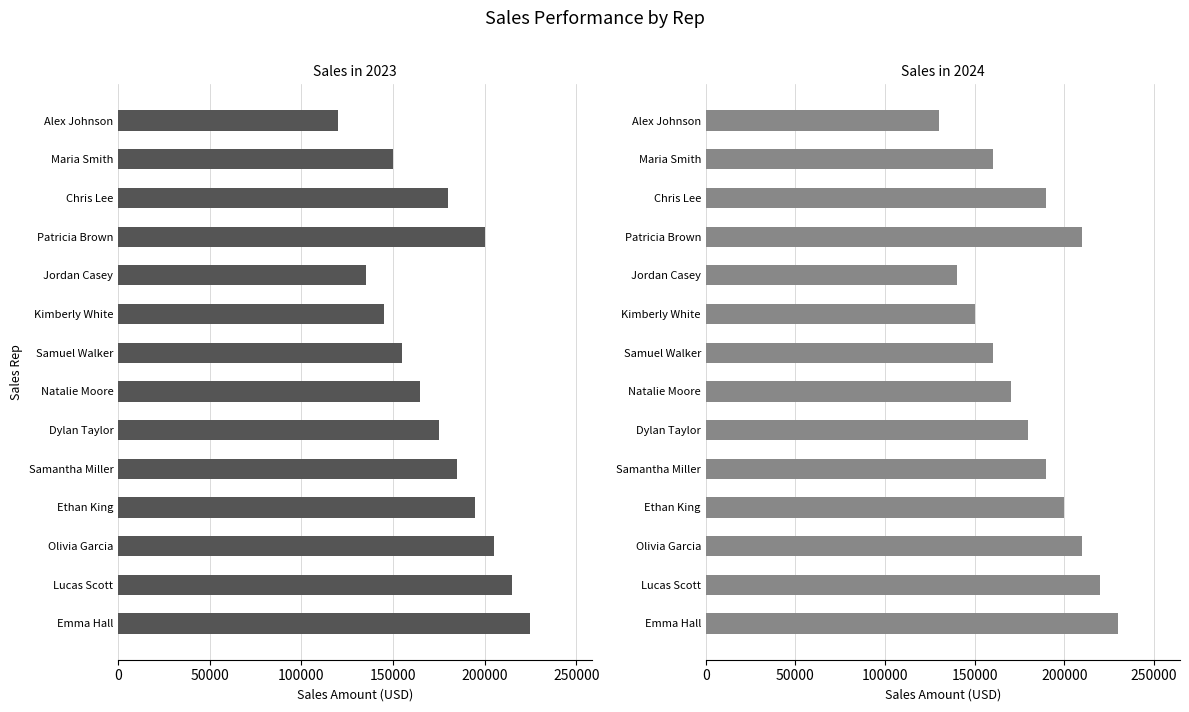

At how many categories does at least one series exceed 190547?

5